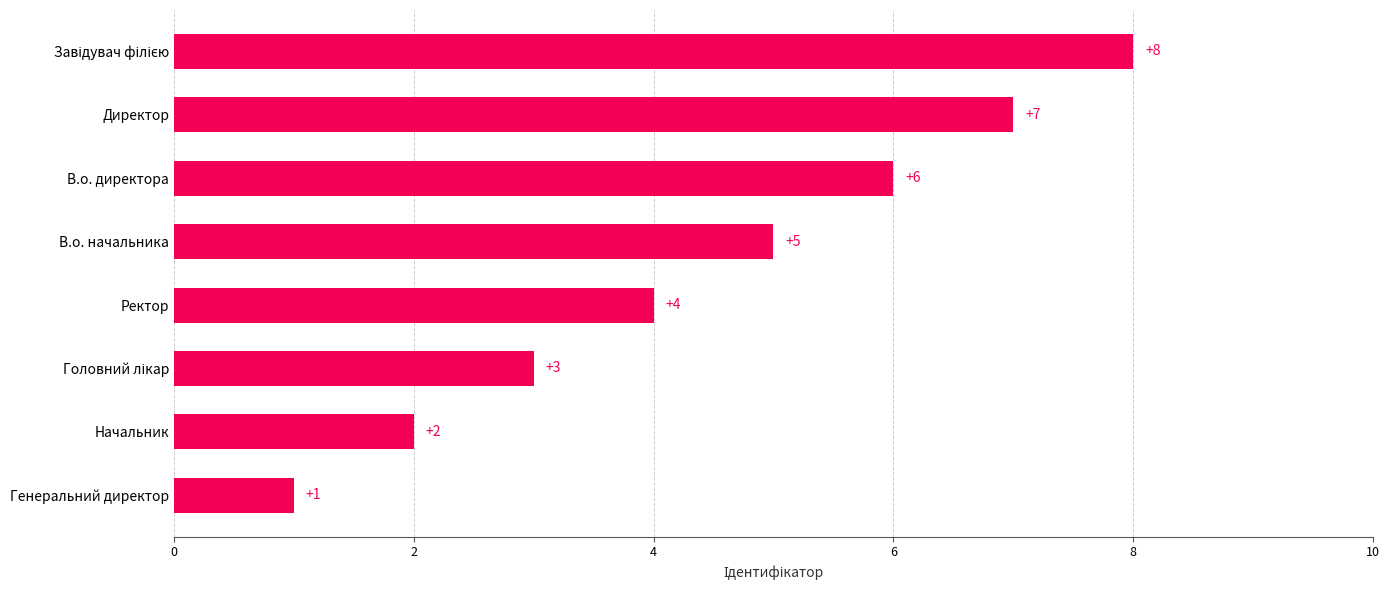

What is the change in value from Генеральний директор to Директор?

+6